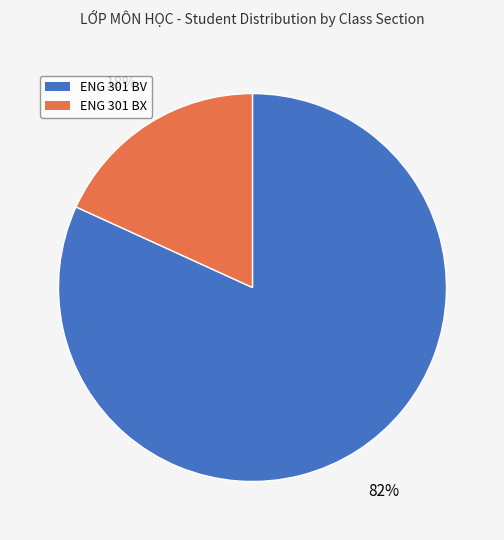

Combined, do ENG 301 BV and ENG 301 BX account for over 50%?

Yes